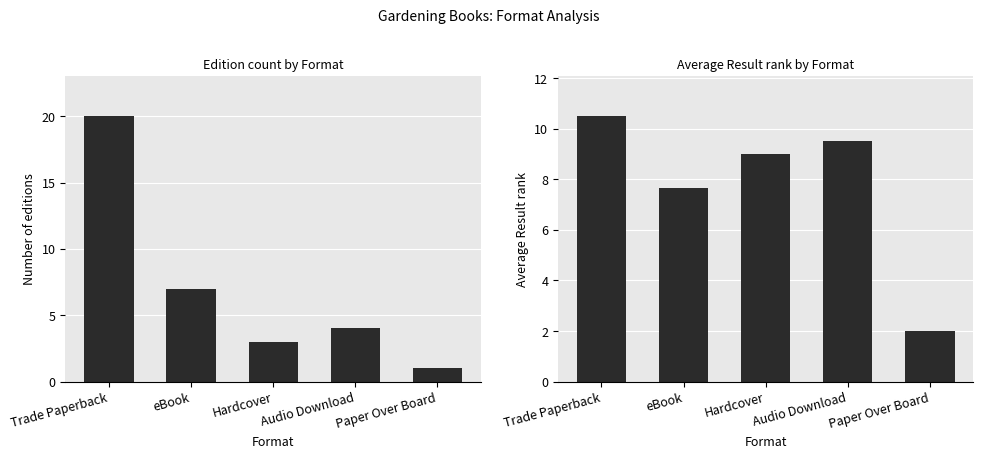

The Count of Editions series shows 0.5 at Paper Over Board. True or false?

False